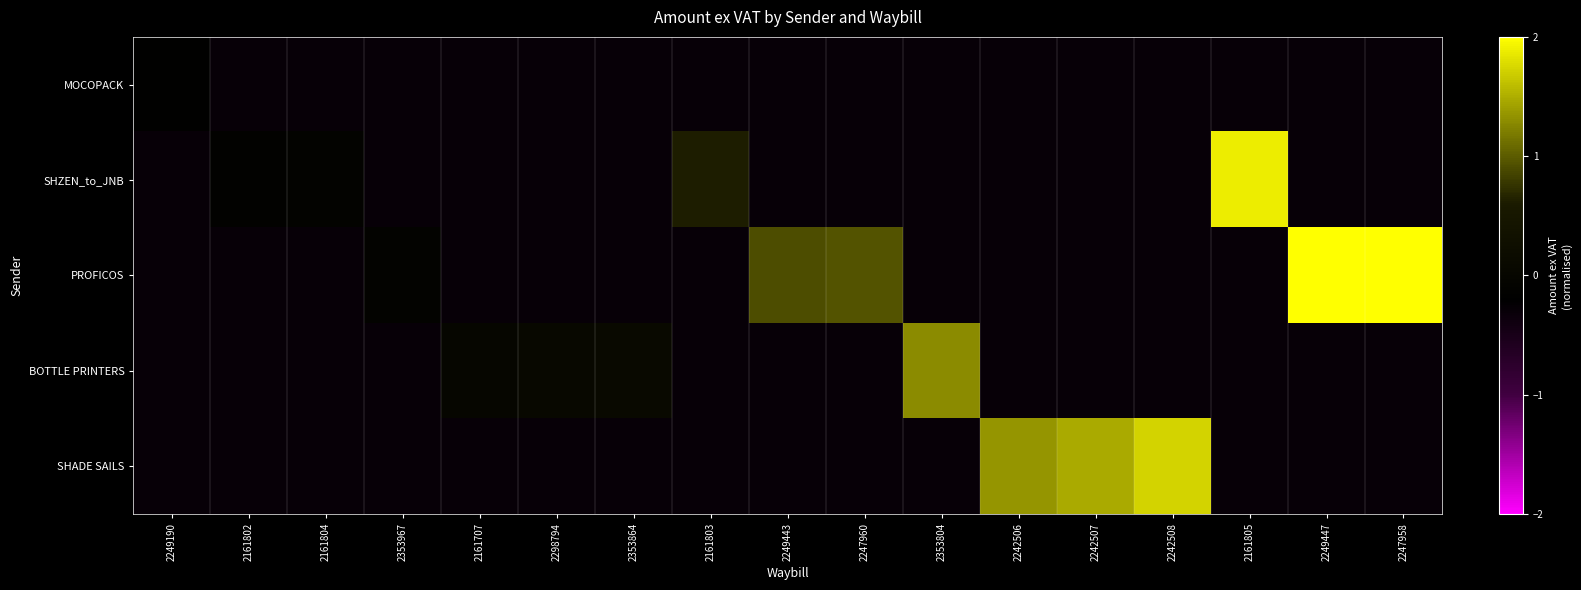

At 2247960, list the series in order from largest to smallest.

PROFICOS, MOCOPACK, SHZEN_to_JNB, BOTTLE PRINTERS, SHADE SAILS